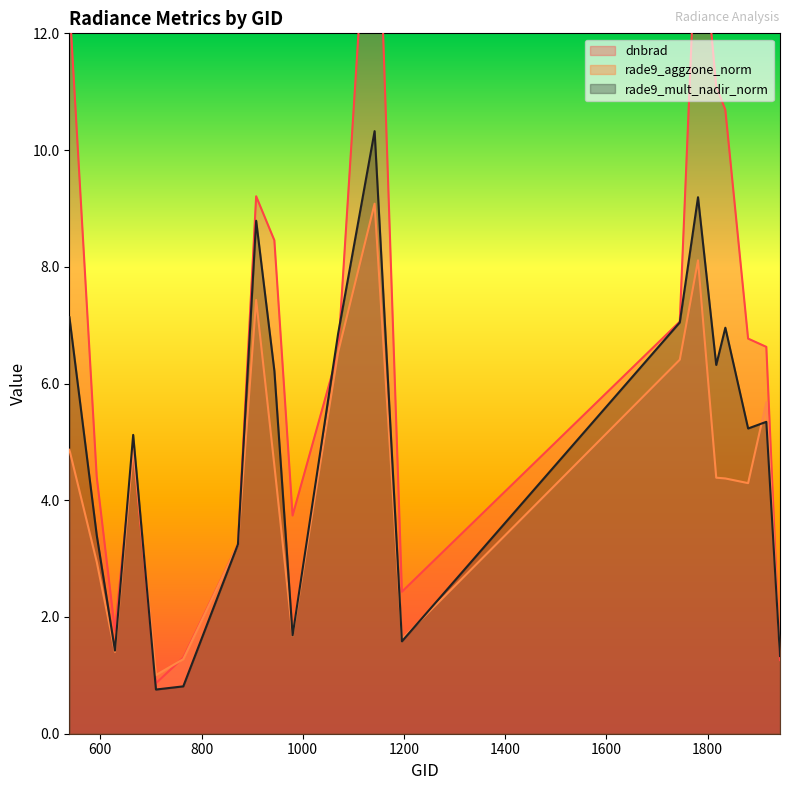

What is the difference between the maximum and minimum values in the rade9_mult_nadir_norm series?

9.6